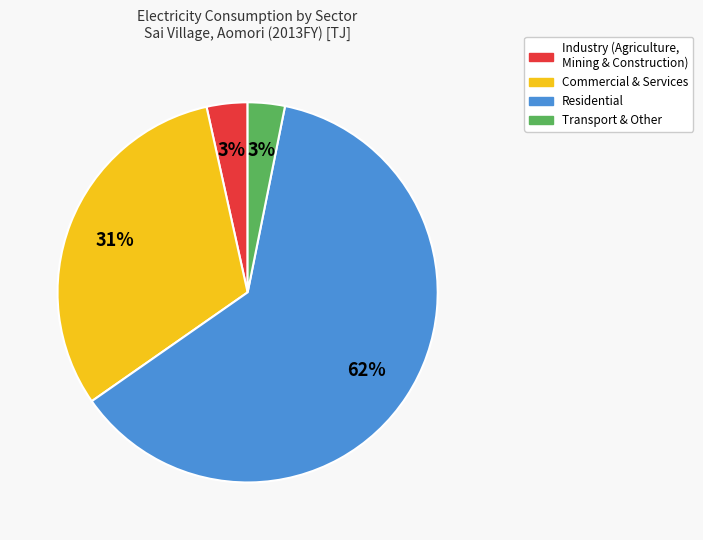

Does any single category account for the majority?

Yes